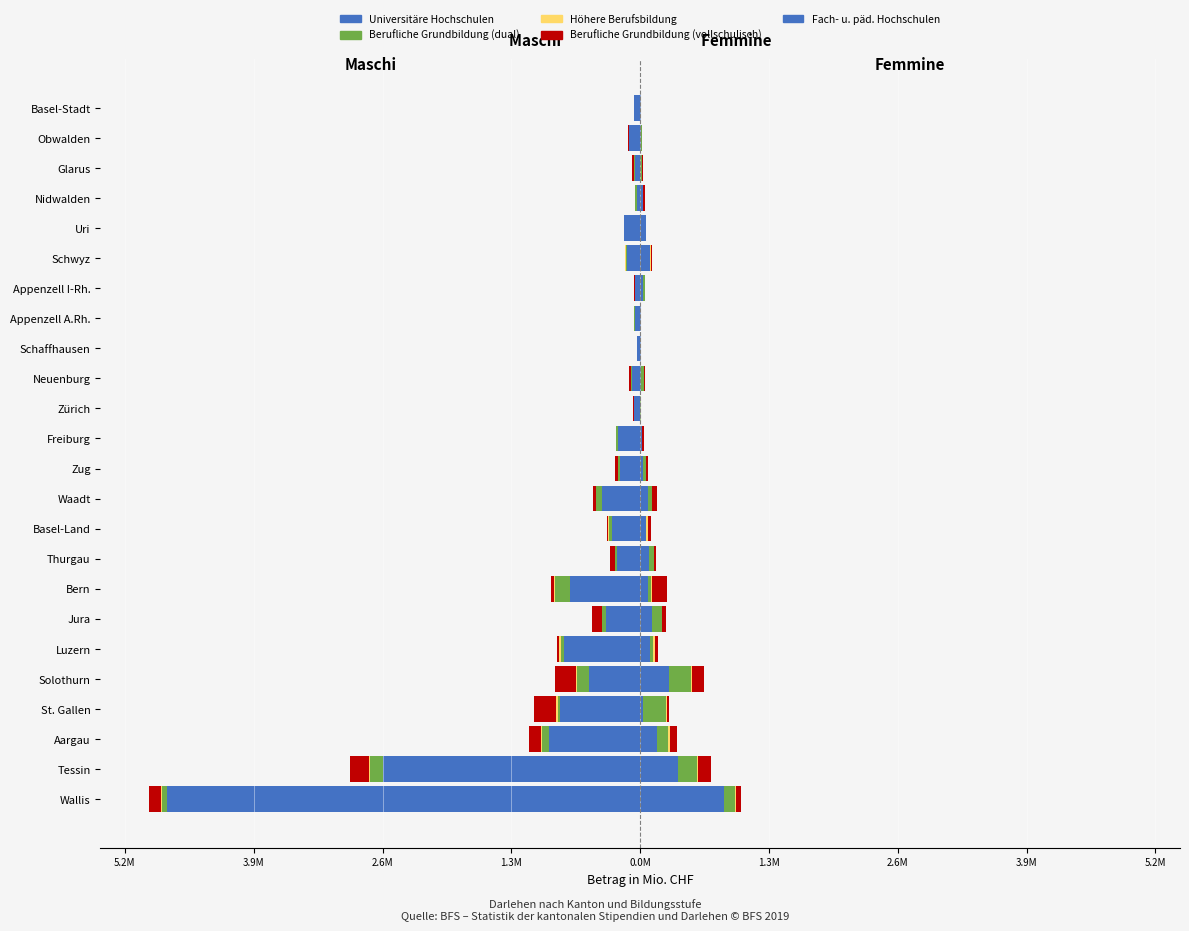

The Alle Bildungsstufen series shows -0.1 at Basel-Land. True or false?

False